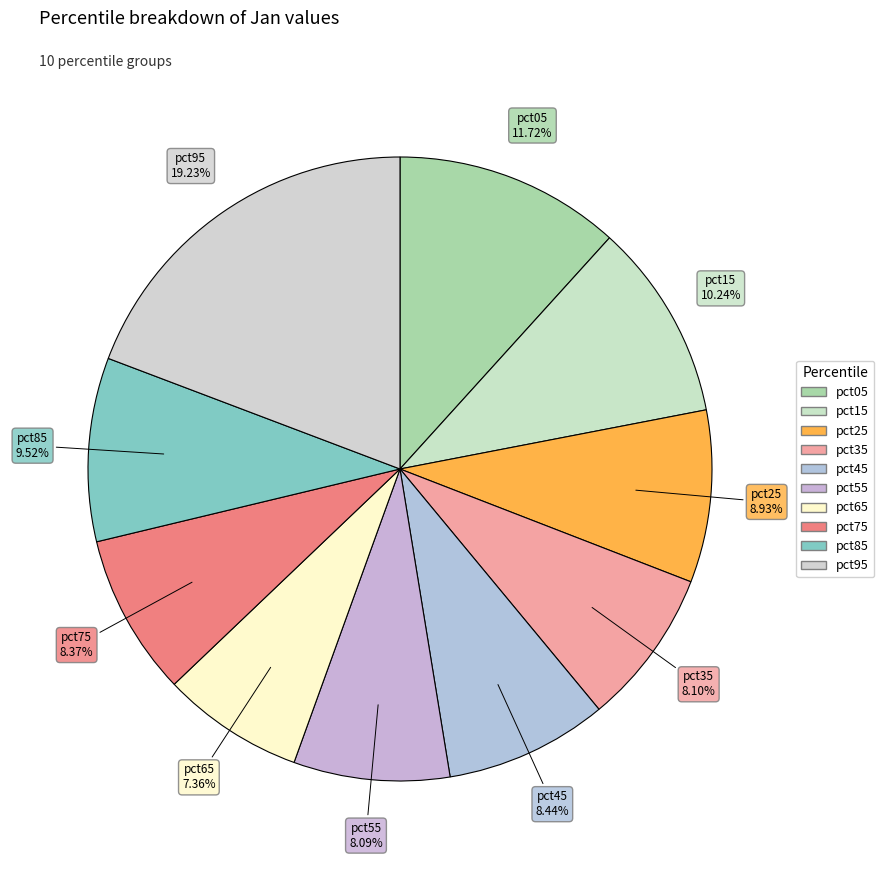

Which has a higher value, pct55 or pct65?

pct55